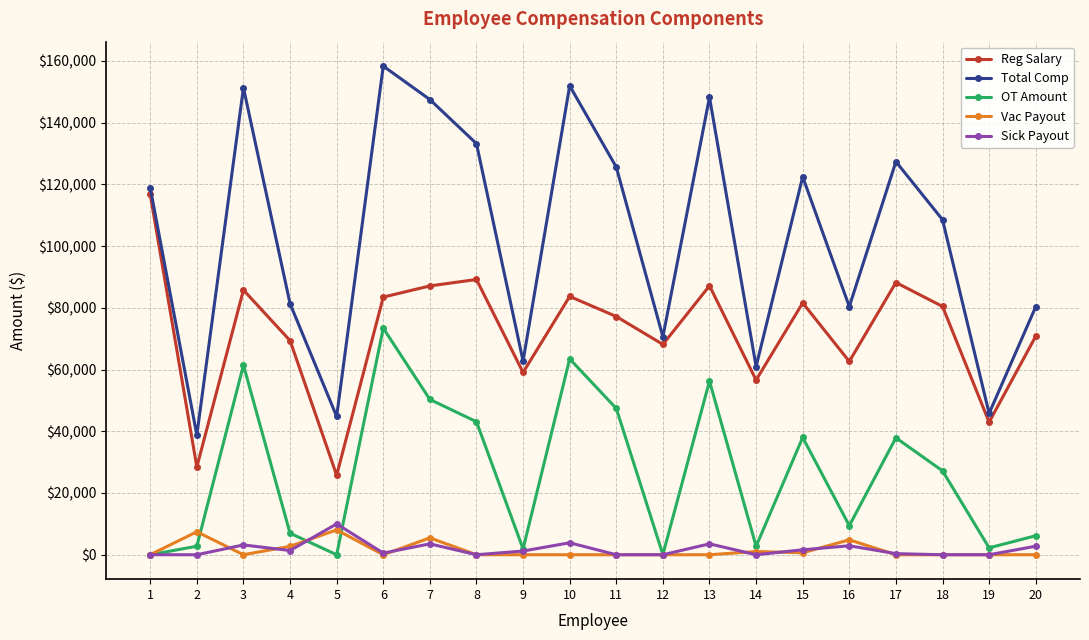

List the series in order of their peak value, lowest first.

Vac Payout, Sick Payout, OT Amount, Reg Salary, Total Comp